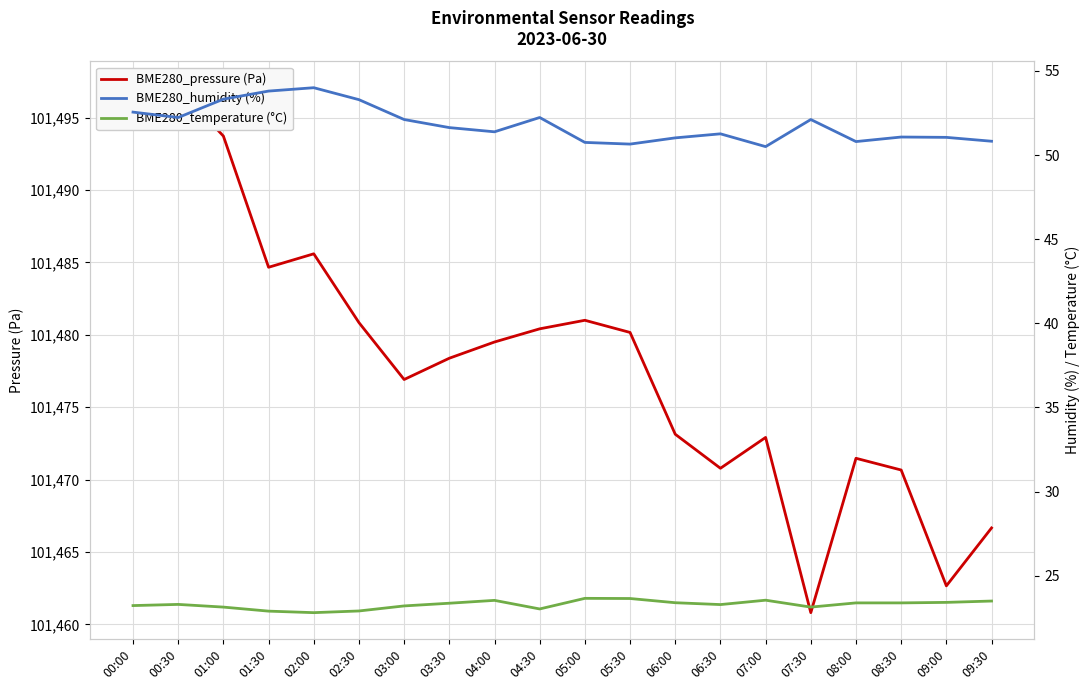

What is the maximum value shown in the chart?

101497.1